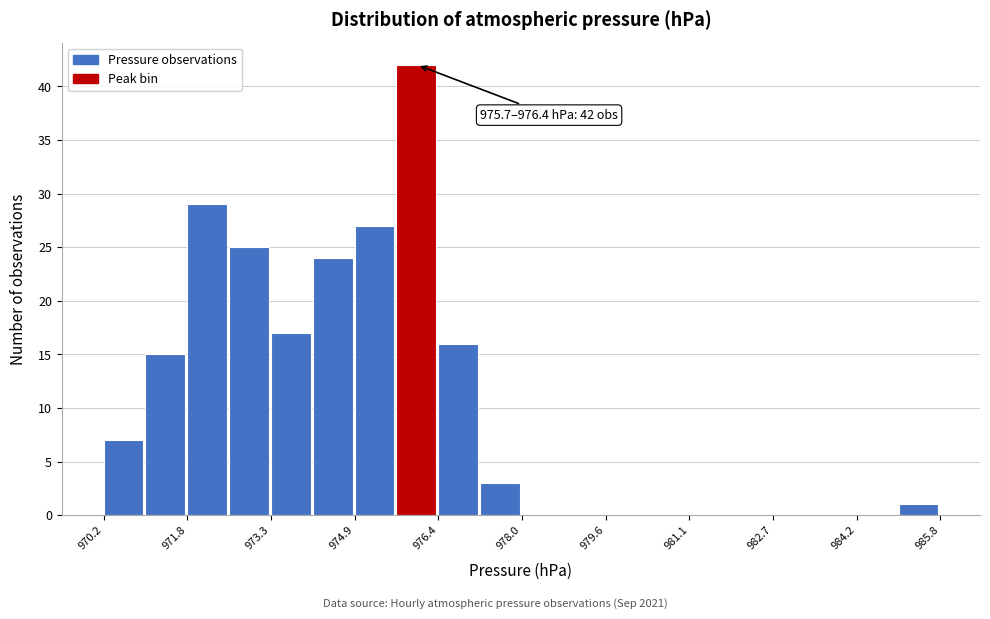

Around what value on the x-axis is the tallest bar? Give the approximate position of its centre, as read against the axis.

976.0